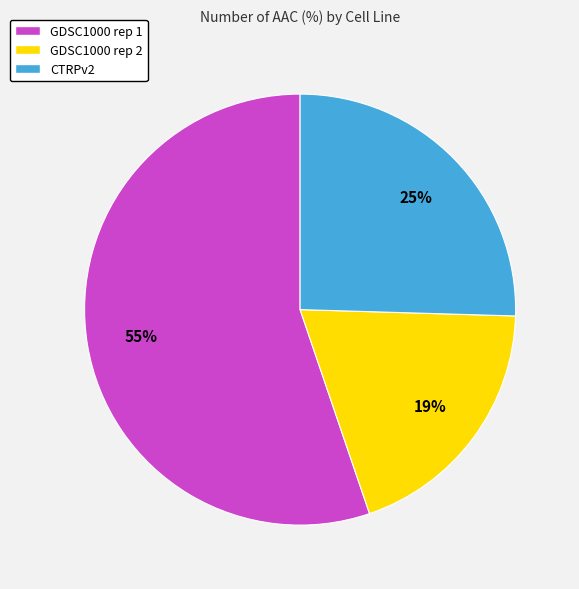

The CTRPv2 slice represents 34% of the pie. True or false?

False